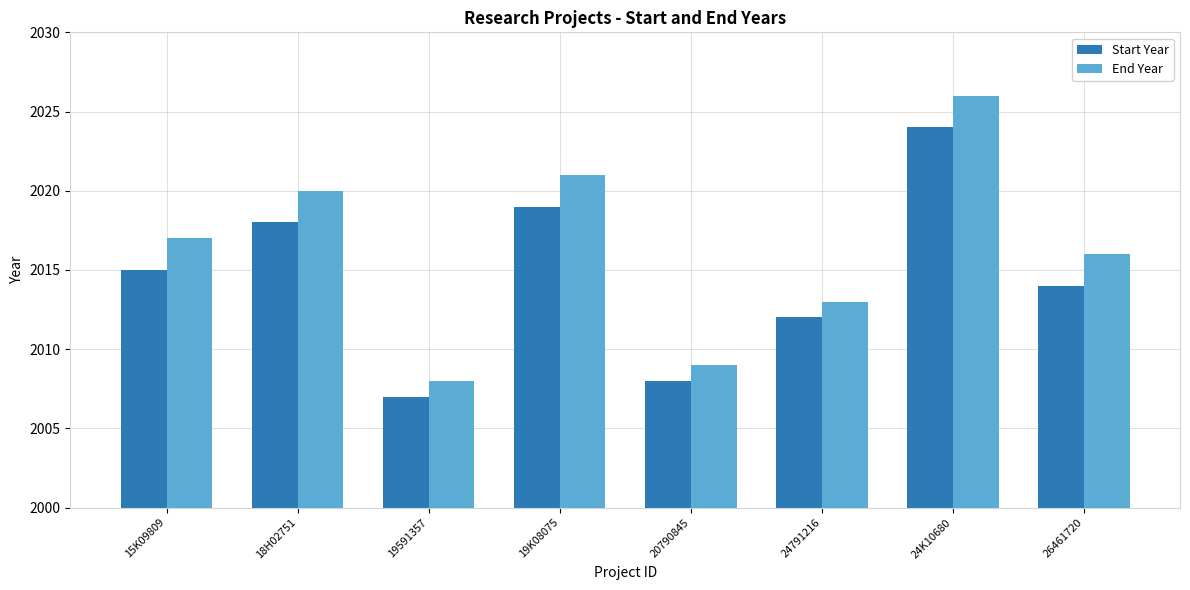

Is it true that End Year equals 3101 at 24K10680?

False